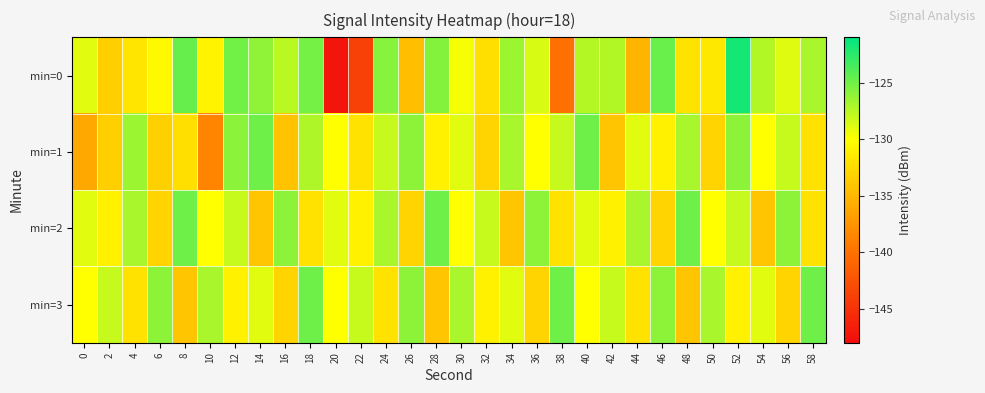

Reading left to right, what are all the values shown in this chart?

min=0: 0=-128.9	2=-133.4	4=-131.8	6=-130.5	8=-124.6	10=-130.8	12=-125.1	14=-126.1	16=-127.6	18=-125.2	20=-147.3	22=-143.9	24=-125.8	26=-134.5	28=-125.7	30=-129.7	32=-132.2	34=-126.6	36=-128.6	38=-140.1	40=-127.3	42=-127.2	44=-135.2	46=-124.7	48=-131.9	50=-131.6	52=-121.8	54=-127.3	56=-128.9	58=-127.0
min=1: 0=-136.1	2=-133.4	4=-126.5	6=-133.3	8=-132.2	10=-138.5	12=-125.9	14=-125.0	16=-134.3	18=-127.2	20=-130.0	22=-132.0	24=-128.0	26=-126.0	28=-131.0	30=-129.0	32=-133.0	34=-127.0	36=-130.0	38=-128.0	40=-125.0	42=-134.0	44=-129.0	46=-131.0	48=-127.0	50=-133.0	52=-126.0	54=-130.0	56=-128.0	58=-132.0
min=2: 0=-129.0	2=-131.0	4=-127.0	6=-133.0	8=-125.0	10=-130.0	12=-128.0	14=-134.0	16=-126.0	18=-132.0	20=-129.0	22=-131.0	24=-127.0	26=-133.0	28=-125.0	30=-130.0	32=-128.0	34=-134.0	36=-126.0	38=-132.0	40=-129.0	42=-131.0	44=-127.0	46=-133.0	48=-125.0	50=-130.0	52=-128.0	54=-134.0	56=-126.0	58=-132.0
min=3: 0=-130.0	2=-128.0	4=-132.0	6=-126.0	8=-134.0	10=-127.0	12=-131.0	14=-129.0	16=-133.0	18=-125.0	20=-130.0	22=-128.0	24=-132.0	26=-126.0	28=-134.0	30=-127.0	32=-131.0	34=-129.0	36=-133.0	38=-125.0	40=-130.0	42=-128.0	44=-132.0	46=-126.0	48=-134.0	50=-127.0	52=-131.0	54=-129.0	56=-133.0	58=-125.0